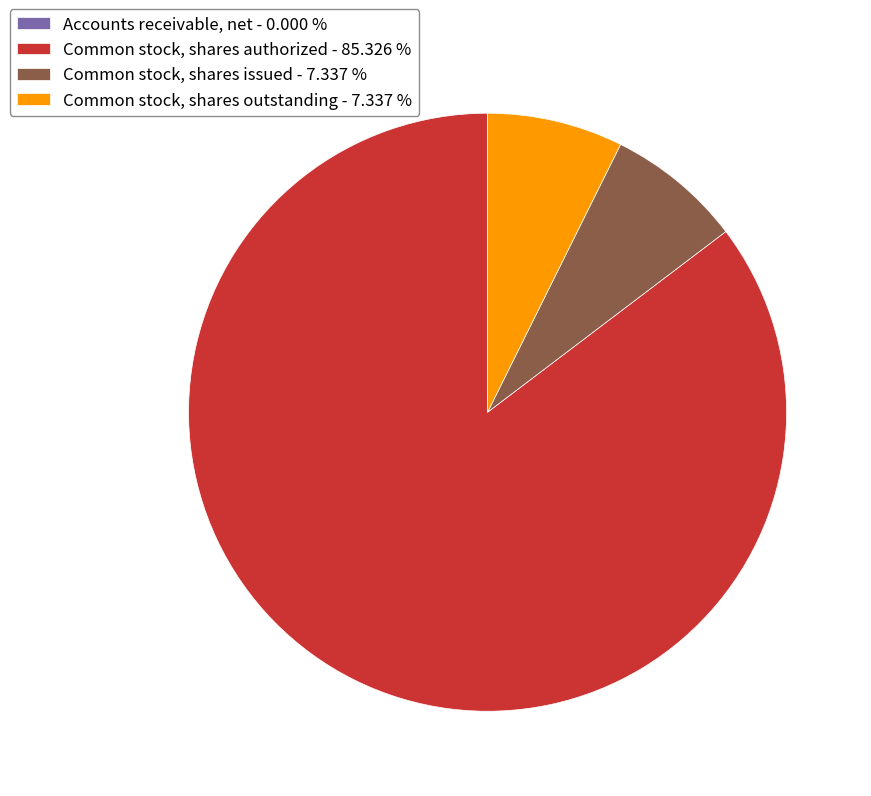

Is the sum of Common stock, shares issued - 7.337 % and Common stock, shares outstanding - 7.337 % greater than half?

No